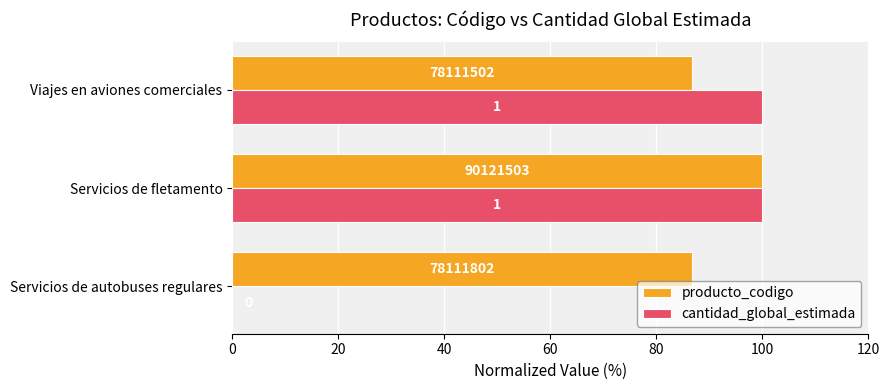

What are all the series names shown in the legend?

producto_codigo, cantidad_global_estimada